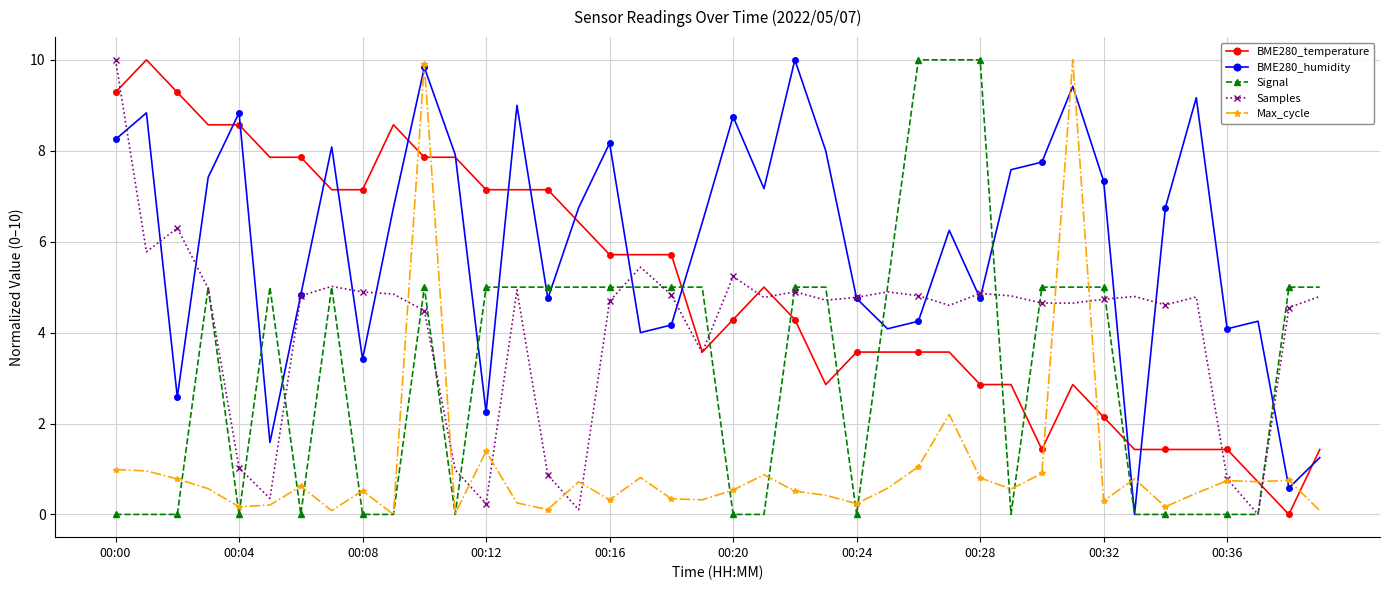

True or false: BME280_temperature has more than 0 interior local peaks.

True